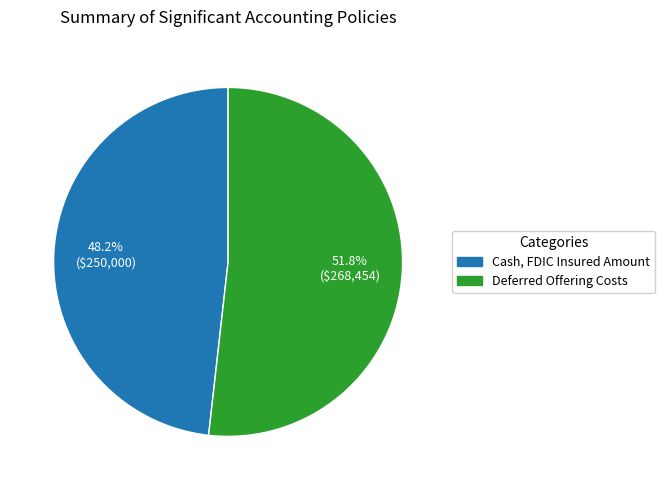

The Cash, FDIC Insured Amount slice represents 48% of the pie. True or false?

True